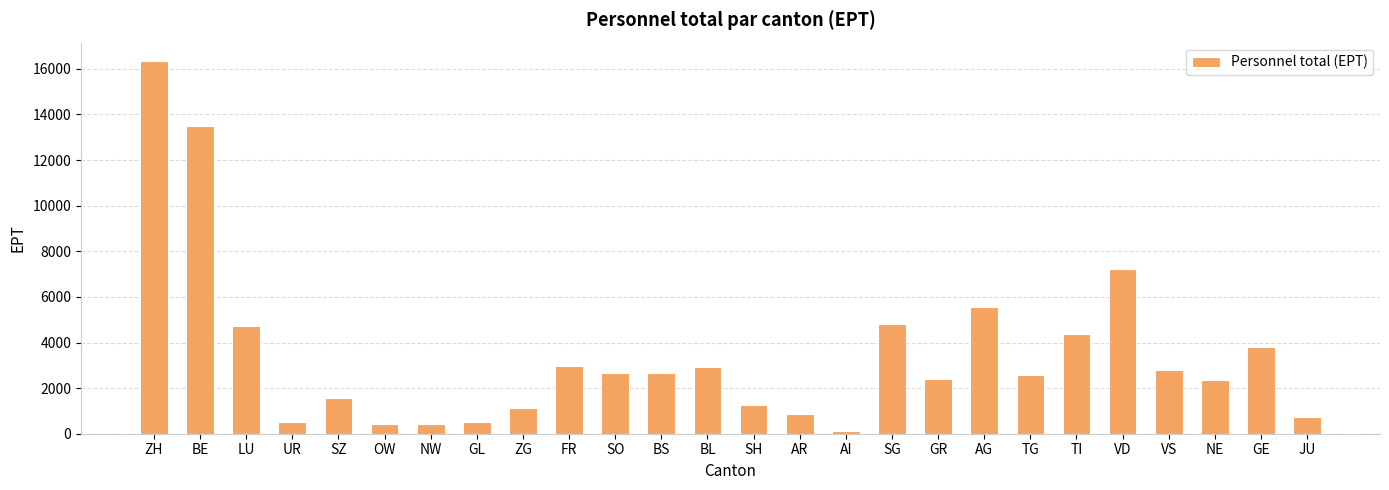

Which has a higher value, AR or VS?

VS